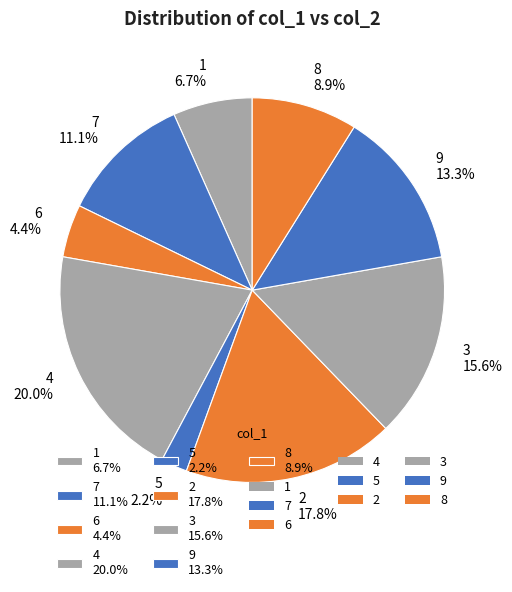

What is the smallest slice in the pie chart?

5 2.2%